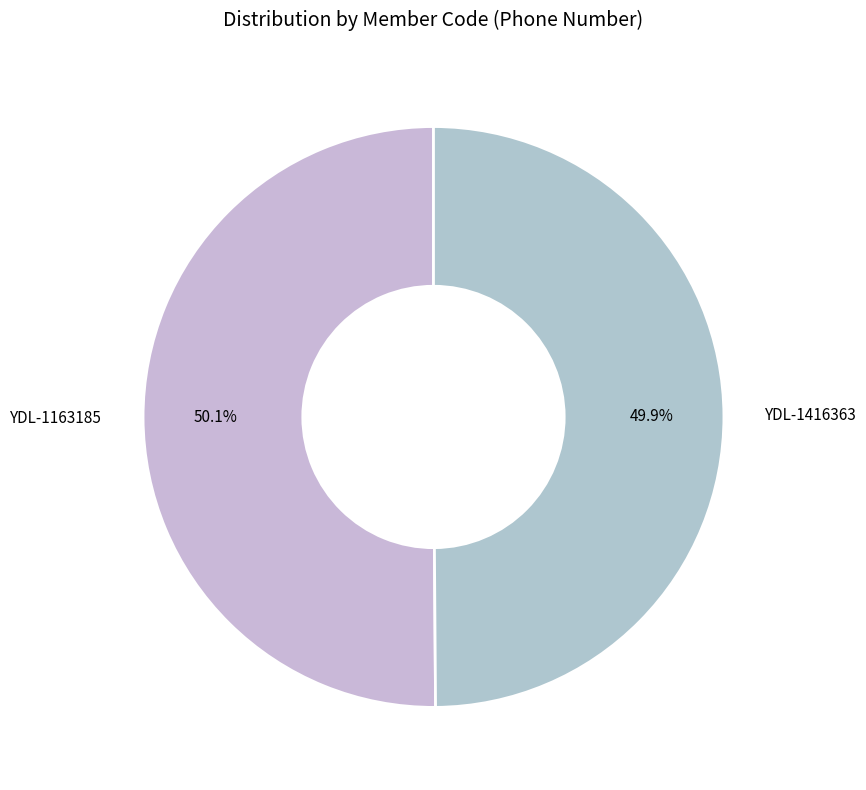

What is the largest slice in the pie chart?

YDL-1163185